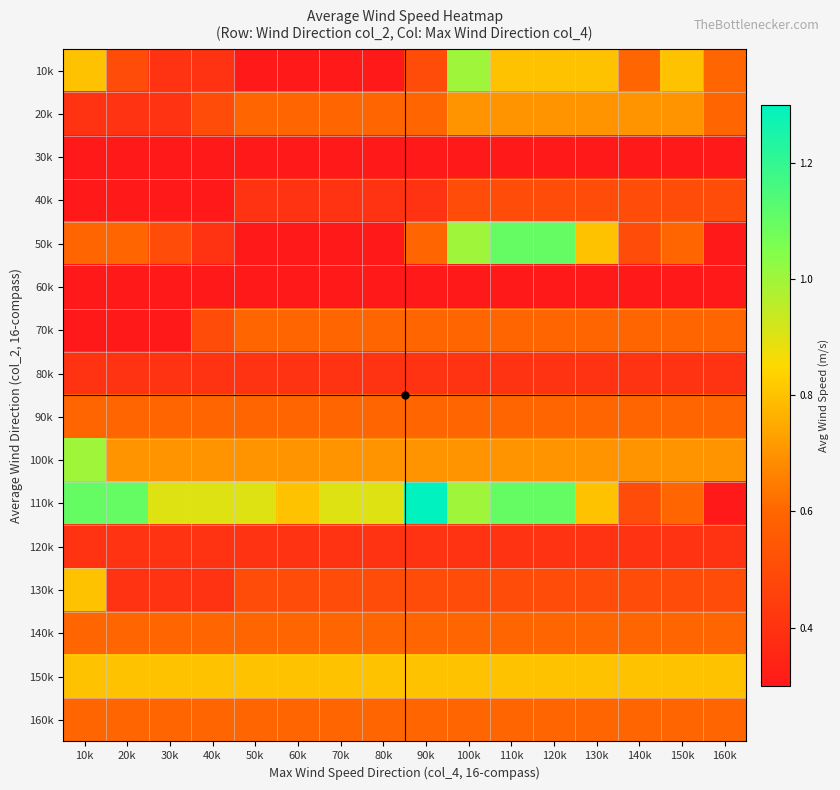

At 70k, list the series in order from largest to smallest.

110k, 150k, 100k, 20k, 70k, 90k, 140k, 160k, 130k, 40k, 80k, 120k, 10k, 30k, 50k, 60k